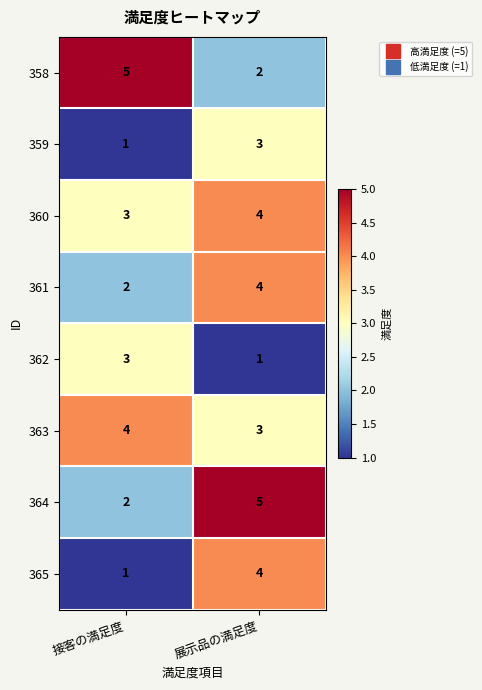

What is the sum of all 364 values?

7